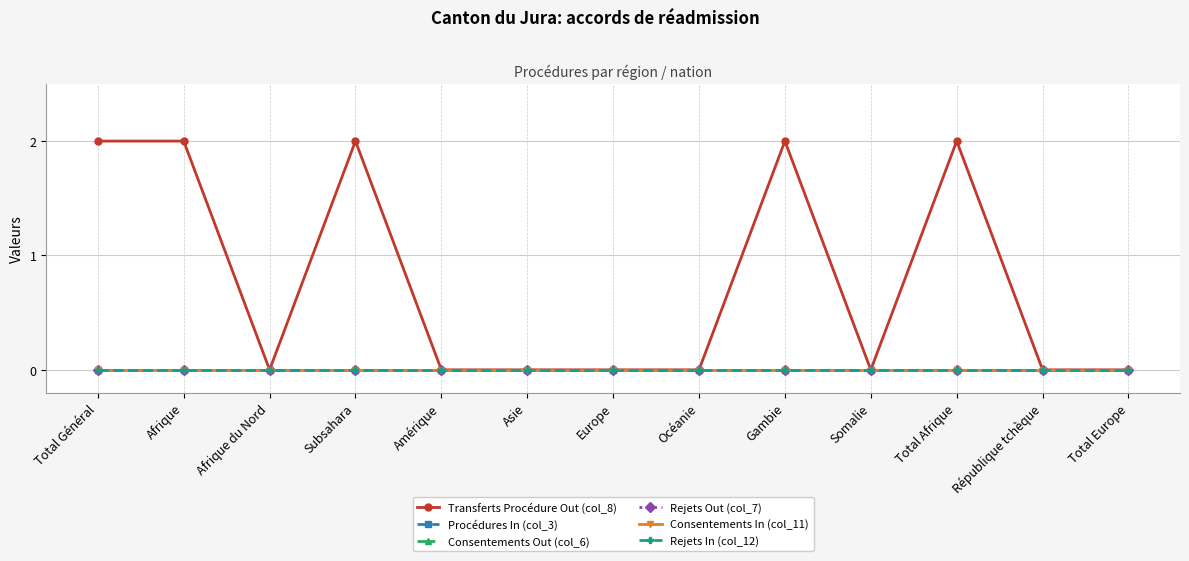

Does the chart have visible grid lines?

Yes